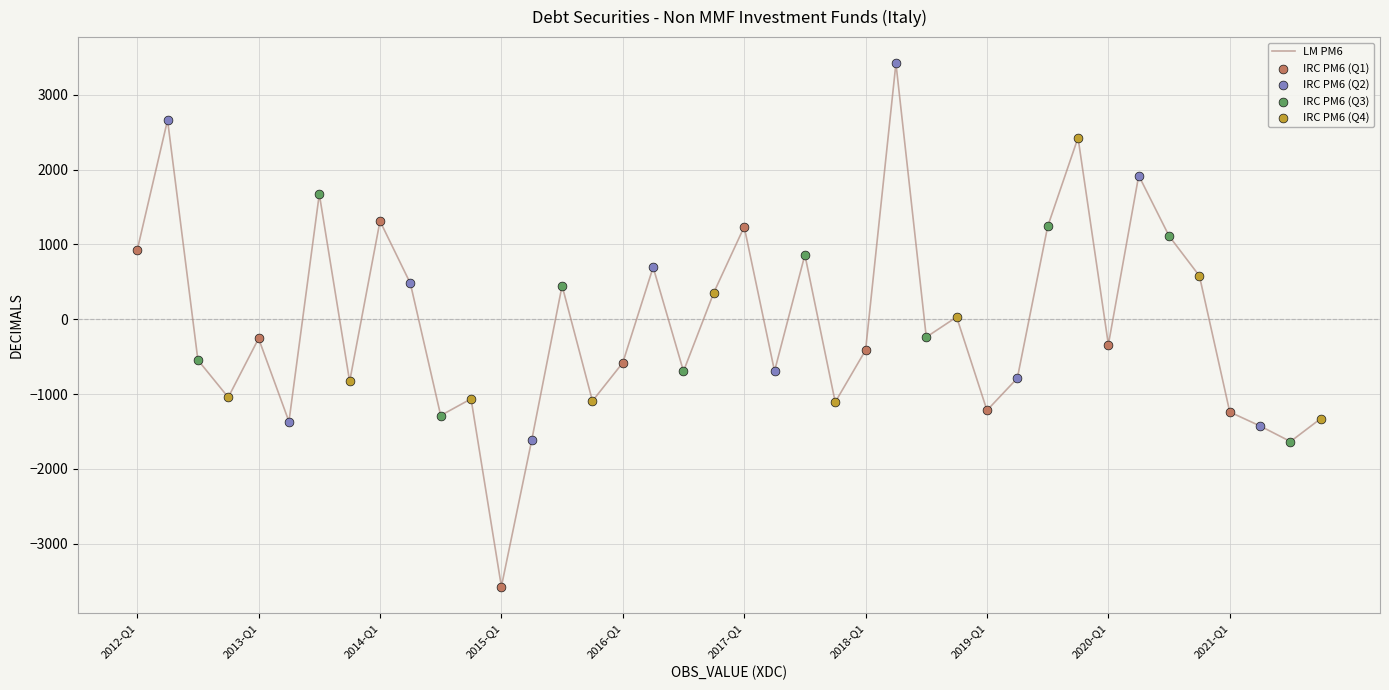

What is the maximum value shown in the chart?

3422